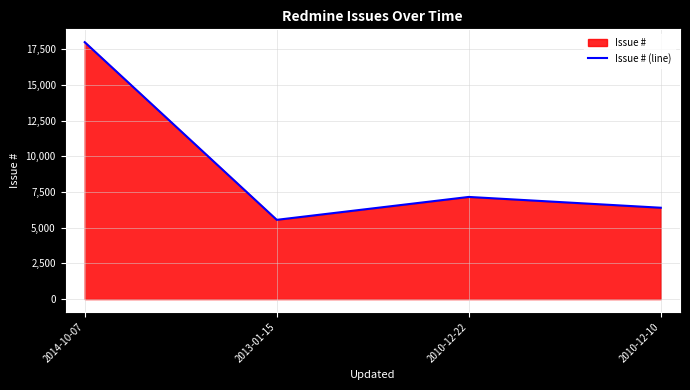

Reading right to left, list all the values displayed in this chart.

2010-12-10=6403	2010-12-22=7160	2013-01-15=5555	2014-10-07=18006